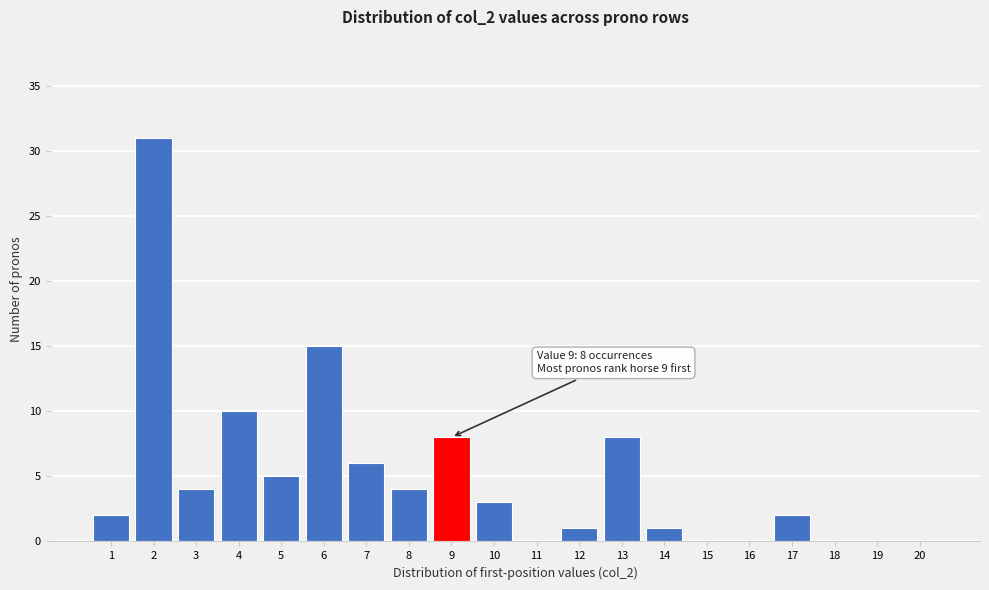

Reading left to right, list all the values displayed in this chart.

1=2	2=31	3=4	4=10	5=5	6=15	7=6	8=4	9=8	10=3	11=0	12=1	13=8	14=1	15=0	16=0	17=2	18=0	19=0	20=0